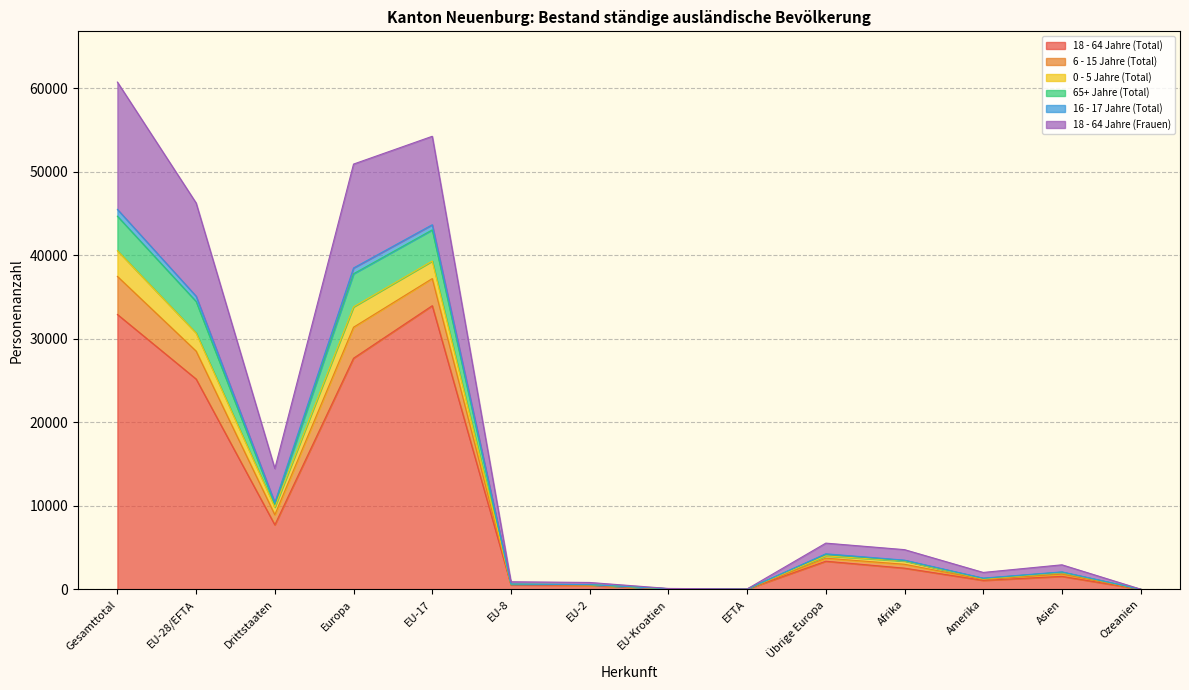

How many data points in 18 - 64 Jahre (Total) are less than 2548?

7